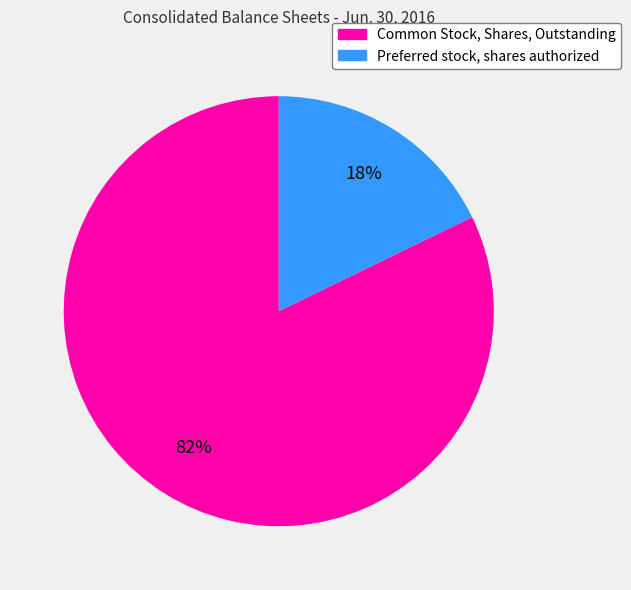

The Common Stock, Shares, Outstanding slice represents 82% of the pie. True or false?

True